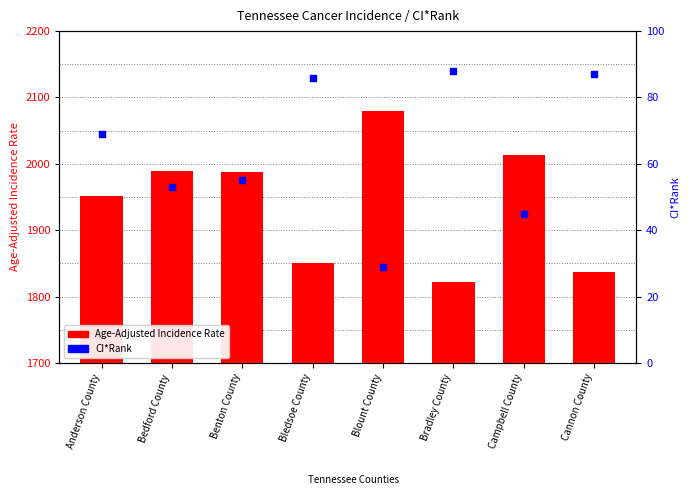

What is the total value across all series at Bedford County?

2042.9